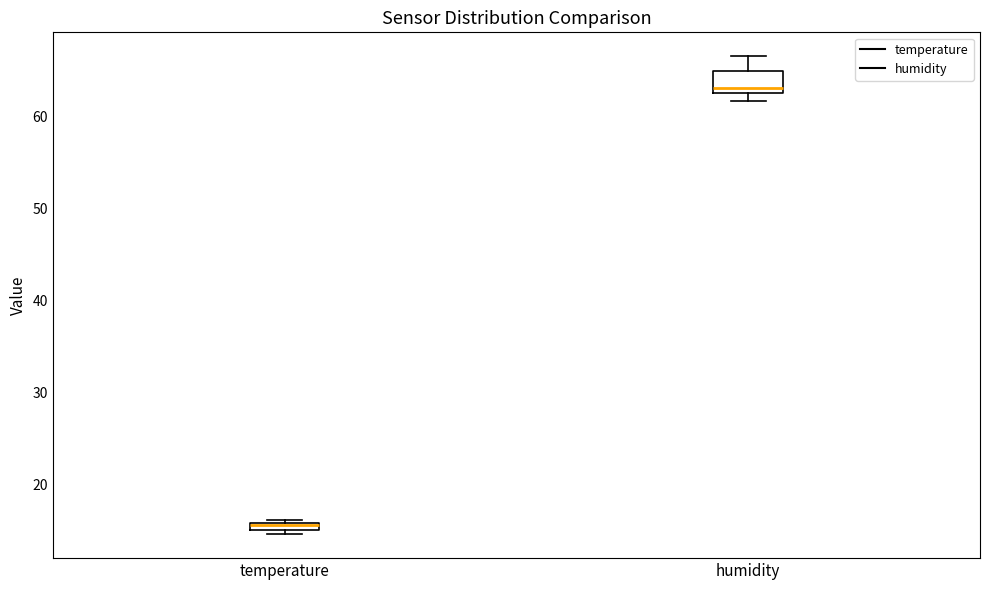

Which box has the lowest median line?

temperature